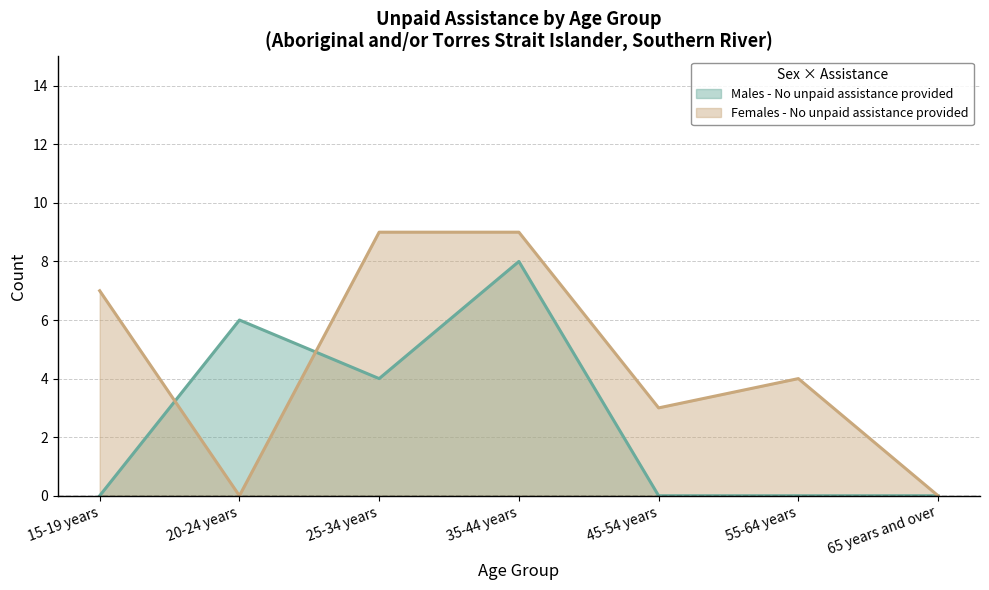

What position from the right is 25-34 years?

5